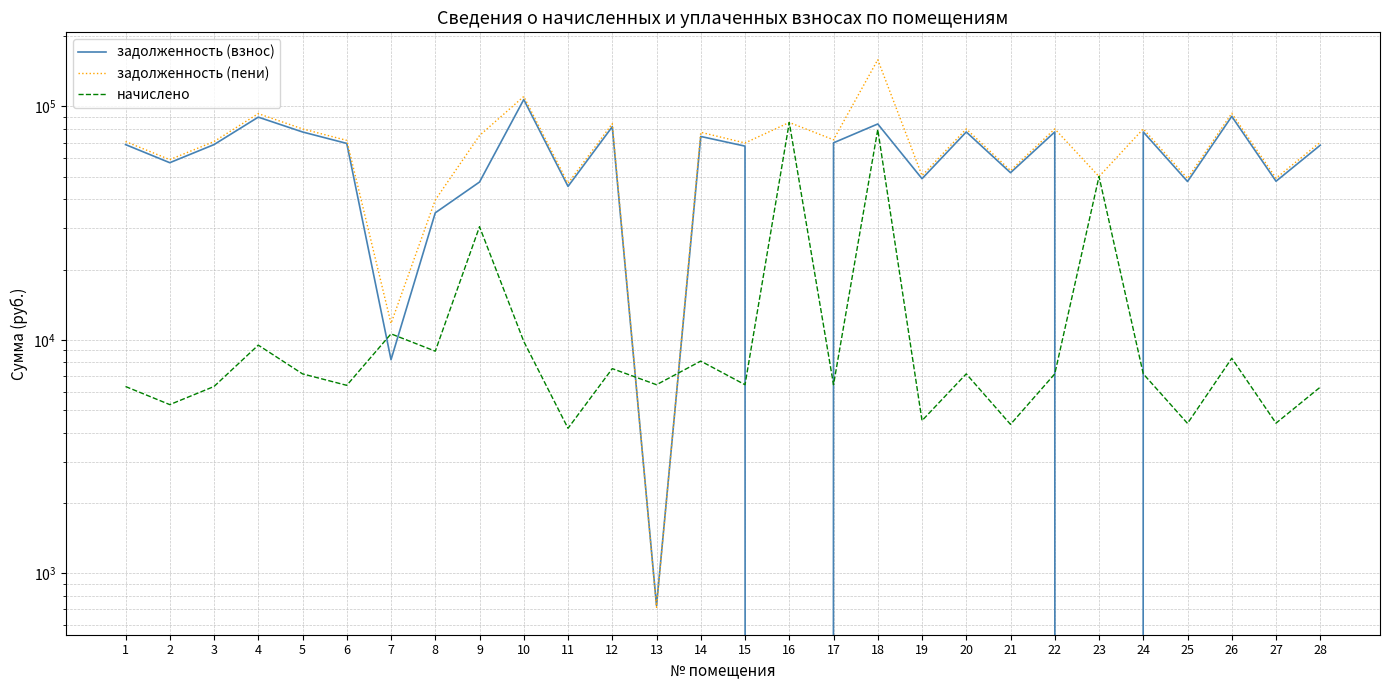

Is this an area chart (filled region under the line)?

No